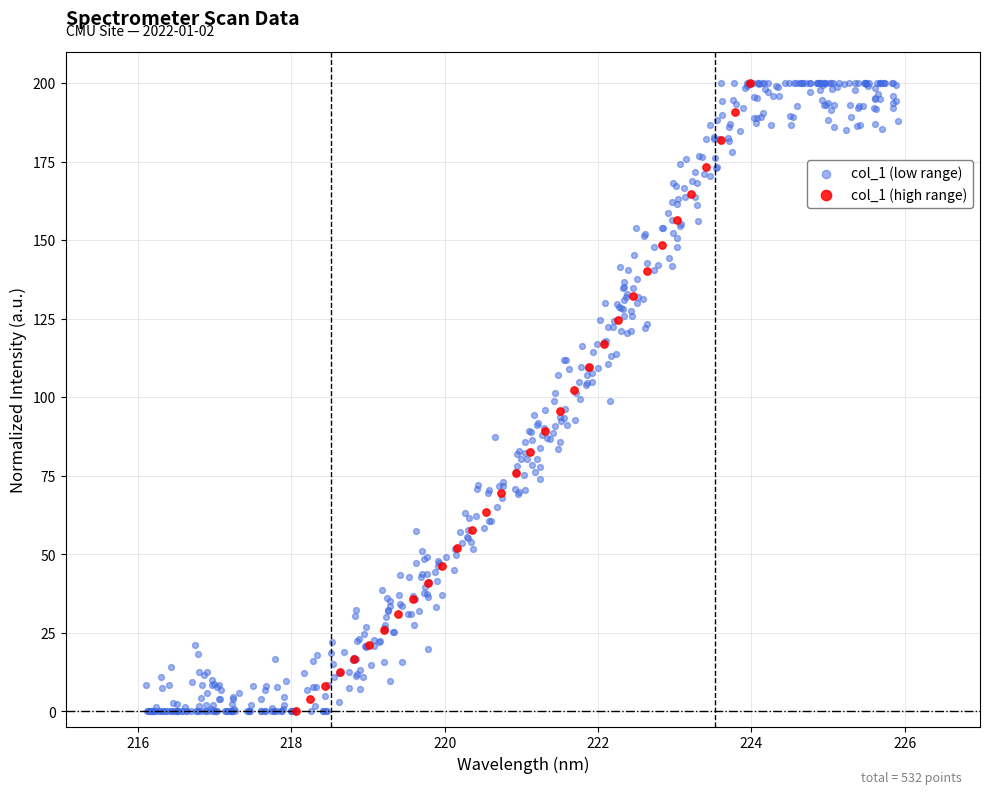

Which series has the largest Y range (max minus min)?

col_1 (low range)